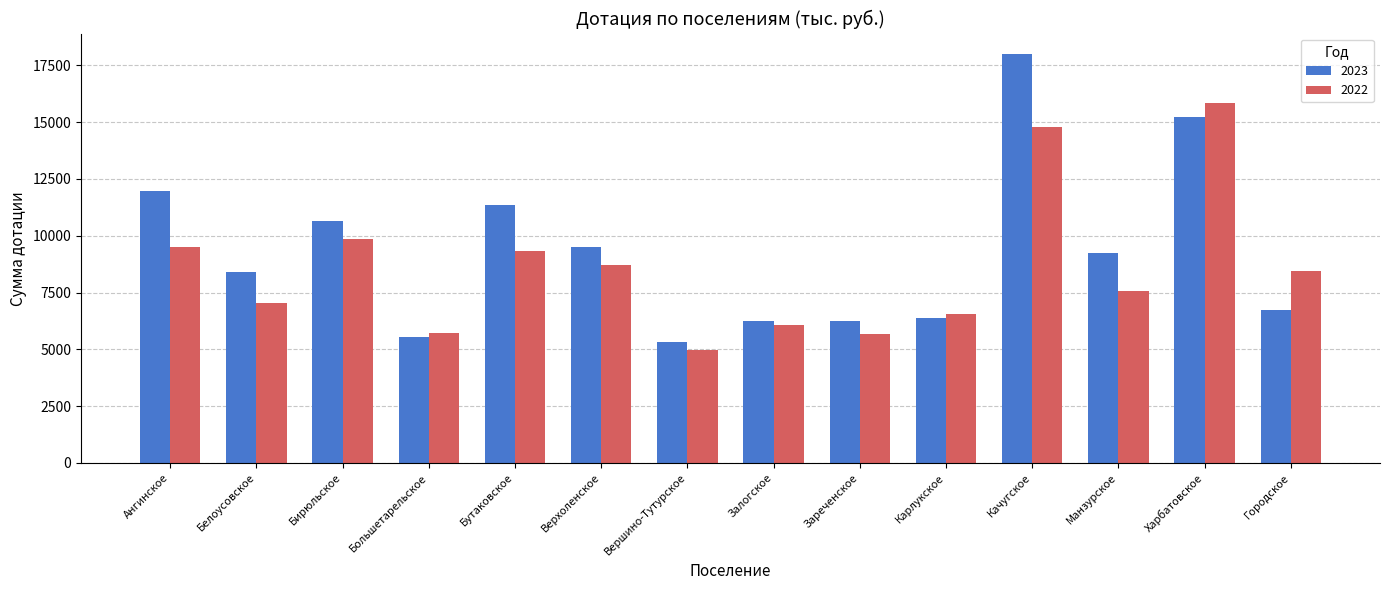

At which label is 2022 closest to 10400?

Бирюльское